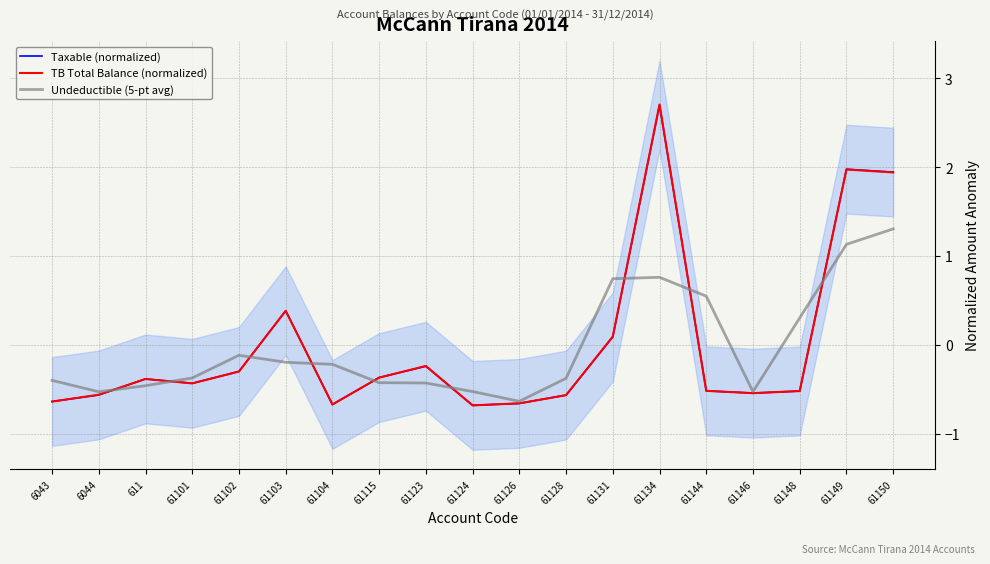

True or false: Undeductible (5-pt avg) has more than 1 points higher than both neighbors.

True